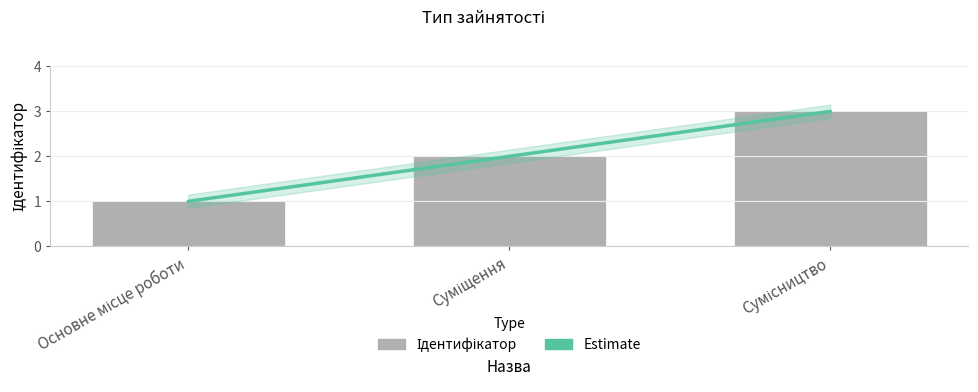

What is the label of the 1st bar from the right?

Сумісництво